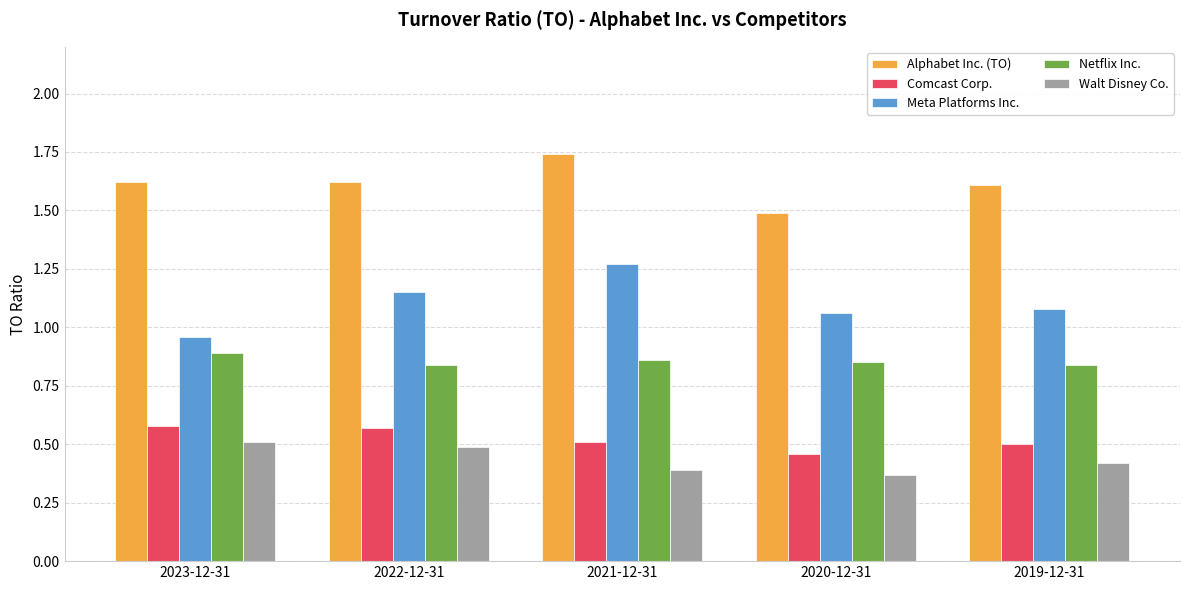

How many Comcast Corp. values are between 0 and 1?

5